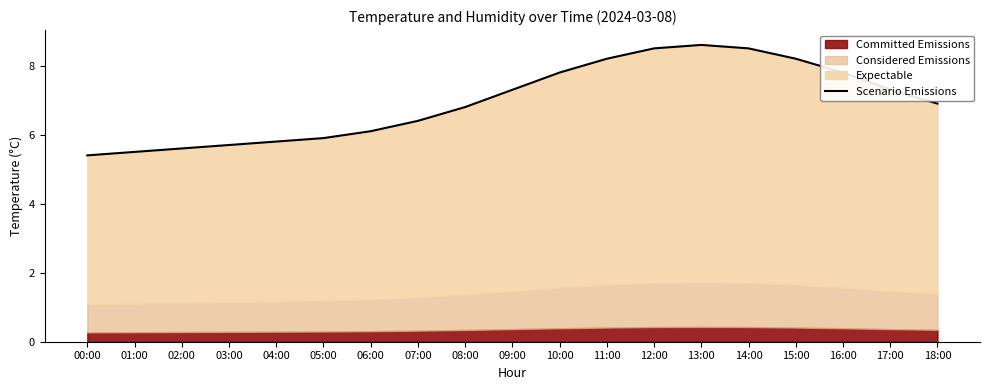

How many values are below 6?

6